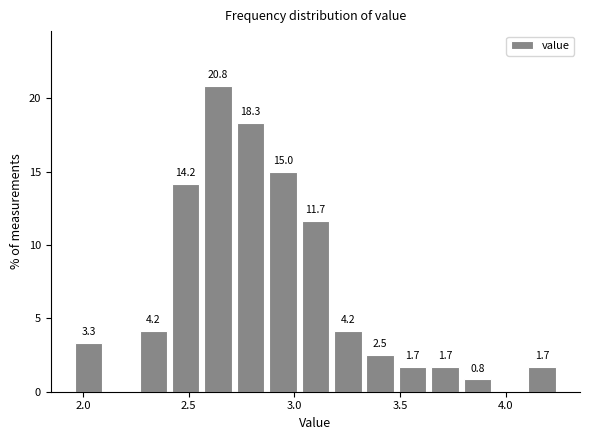

Around what value on the x-axis is the tallest bar? Give the approximate position of its centre, as read against the axis.

2.65